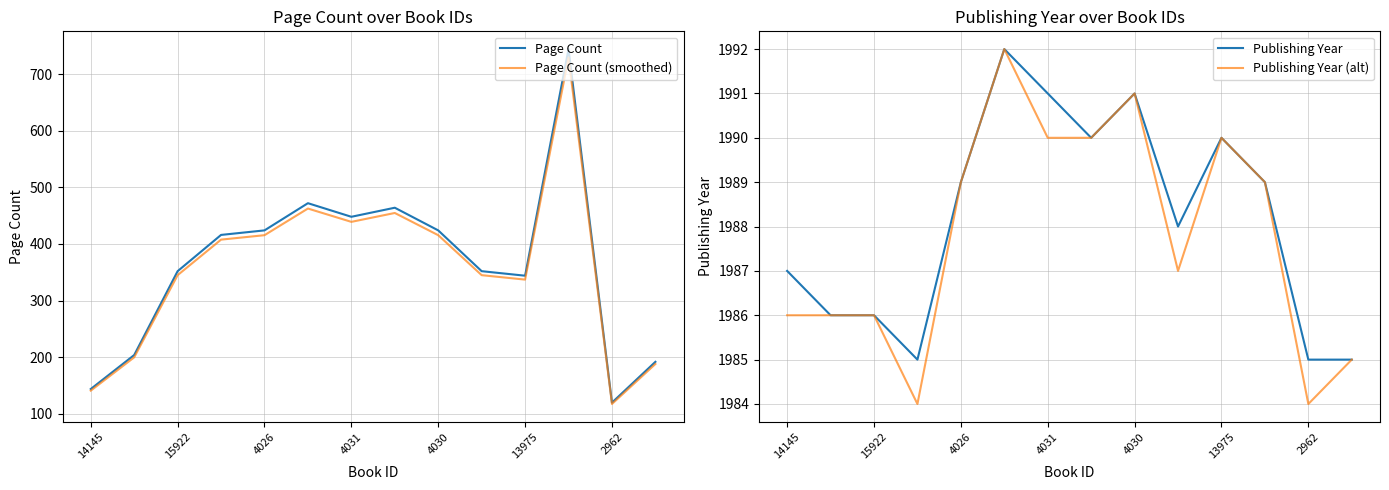

At how many categories does at least one series exceed 1014?

14